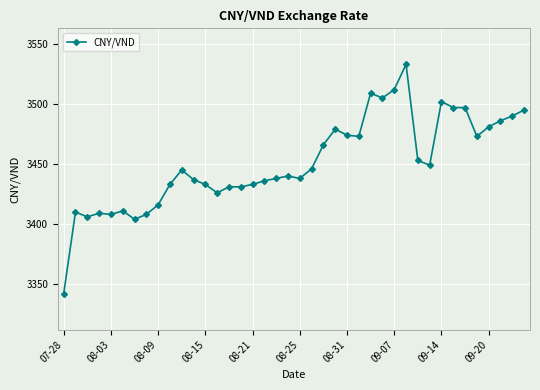

How many distinct data groups are displayed?

1